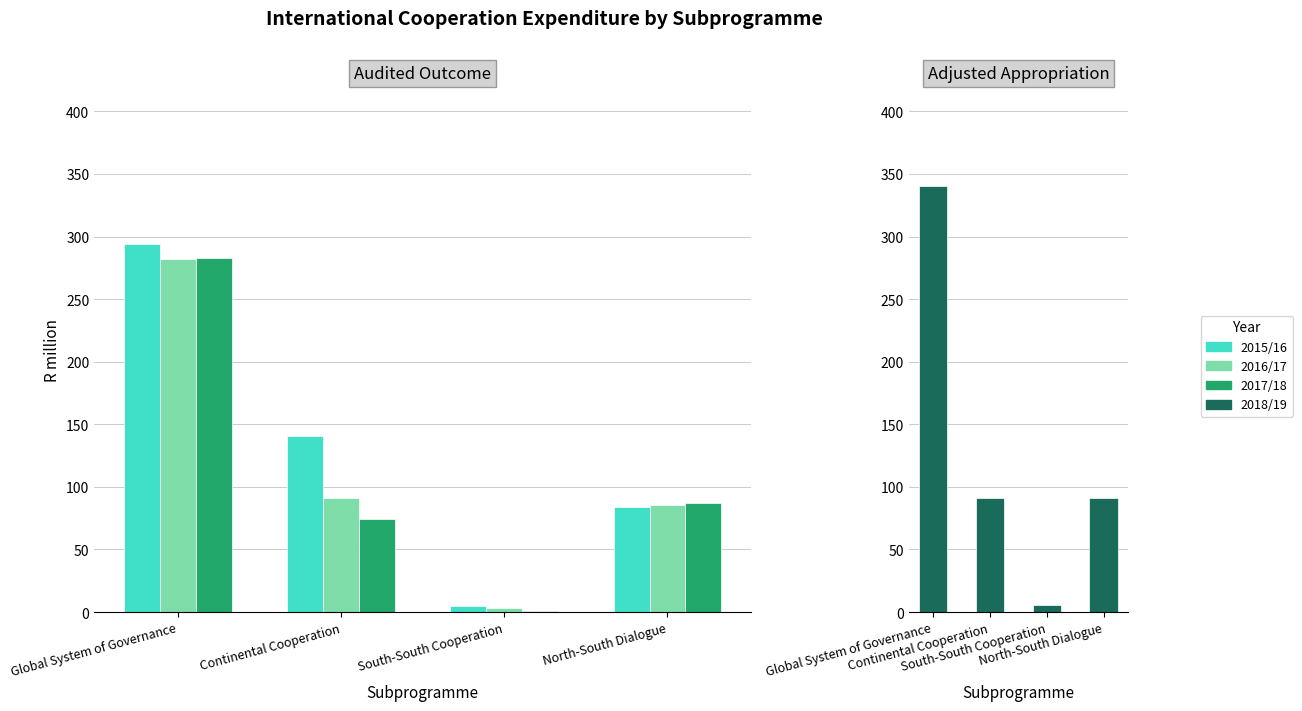

What is the lowest value of the 2018/19 series?

5.5